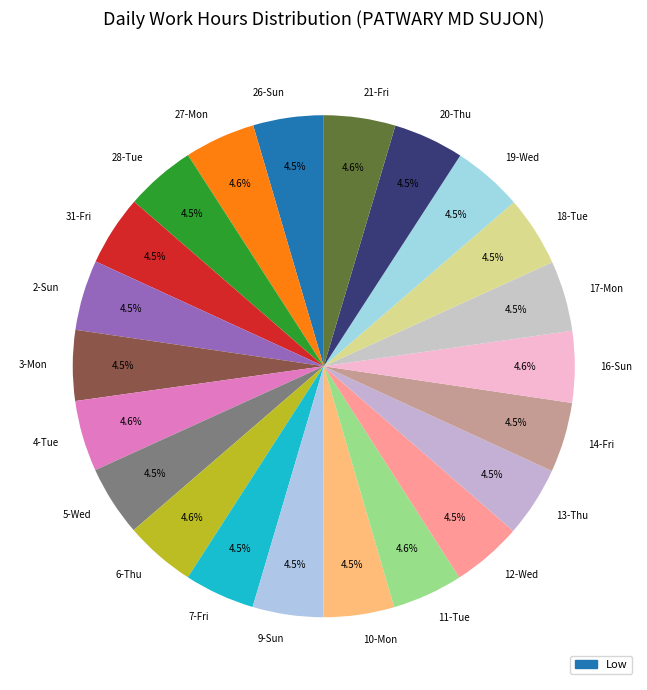

What percentage is NOT represented by 27-Mon?

95.4%